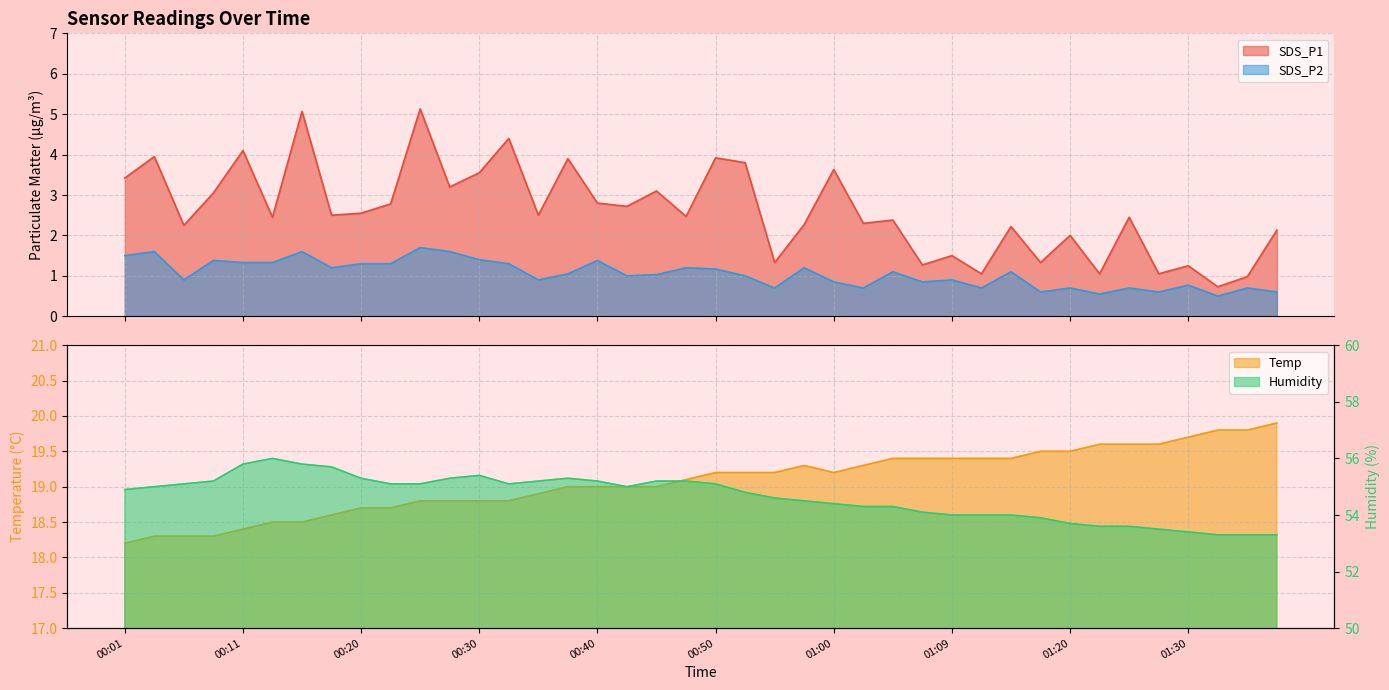

Which has a higher value, 00:16 or 00:42?

00:16